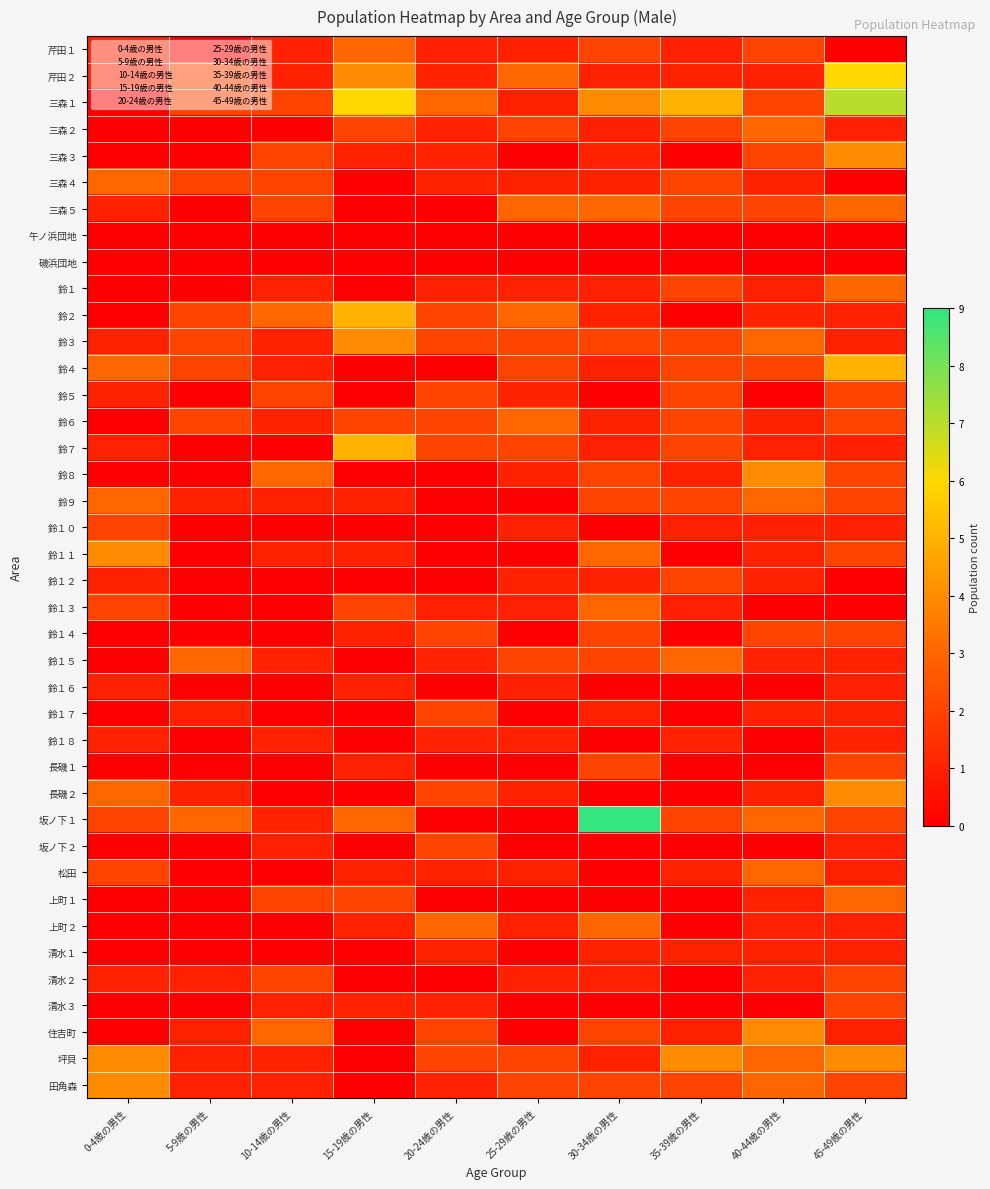

Which has a higher value, 15-19歳の男性 or 0-4歳の男性?

15-19歳の男性